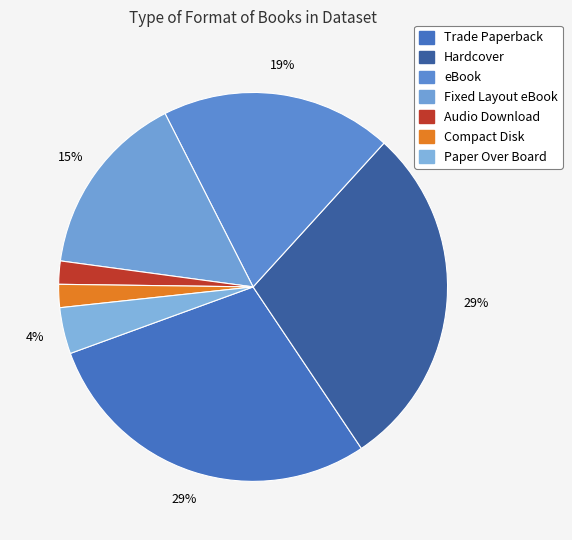

To the nearest percent, what portion does Compact Disk represent?

2%